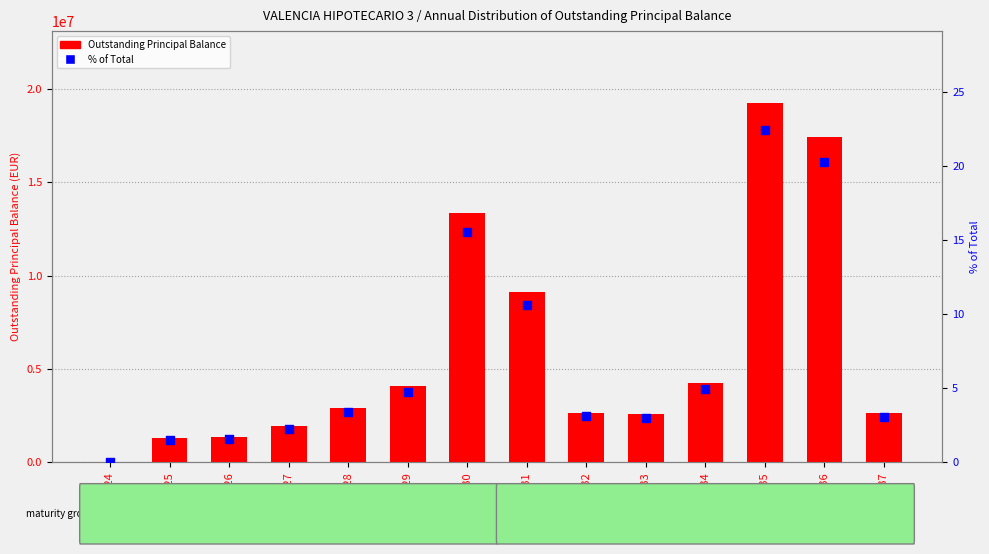

Which series contains the highest Y value?

Outstanding Principal Balance